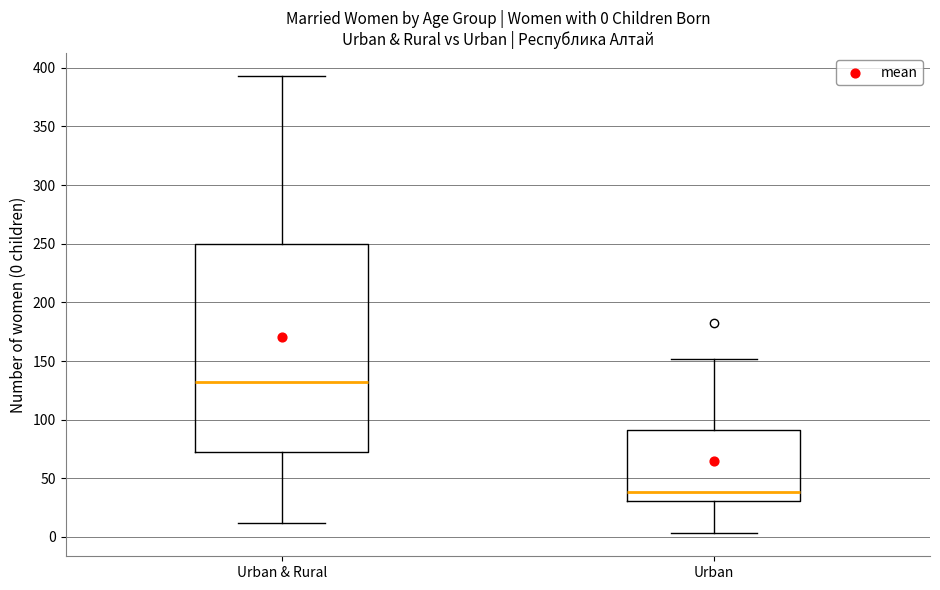

Which box is the tallest, from its lower edge to its upper edge?

Urban & Rural